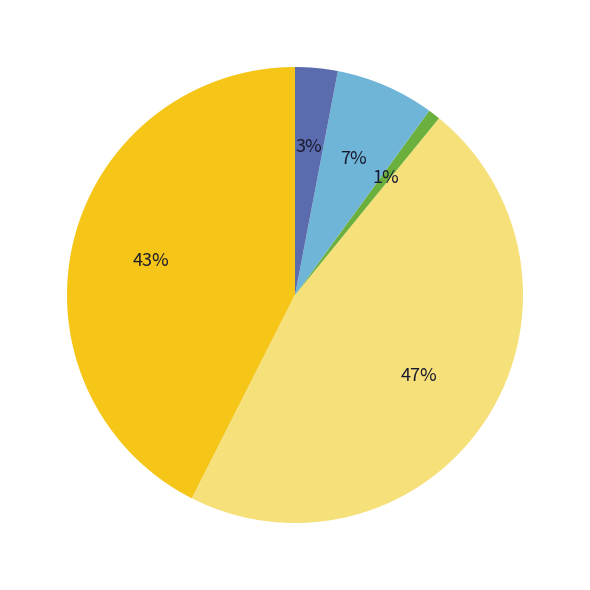

How many slices are in this pie chart?

5